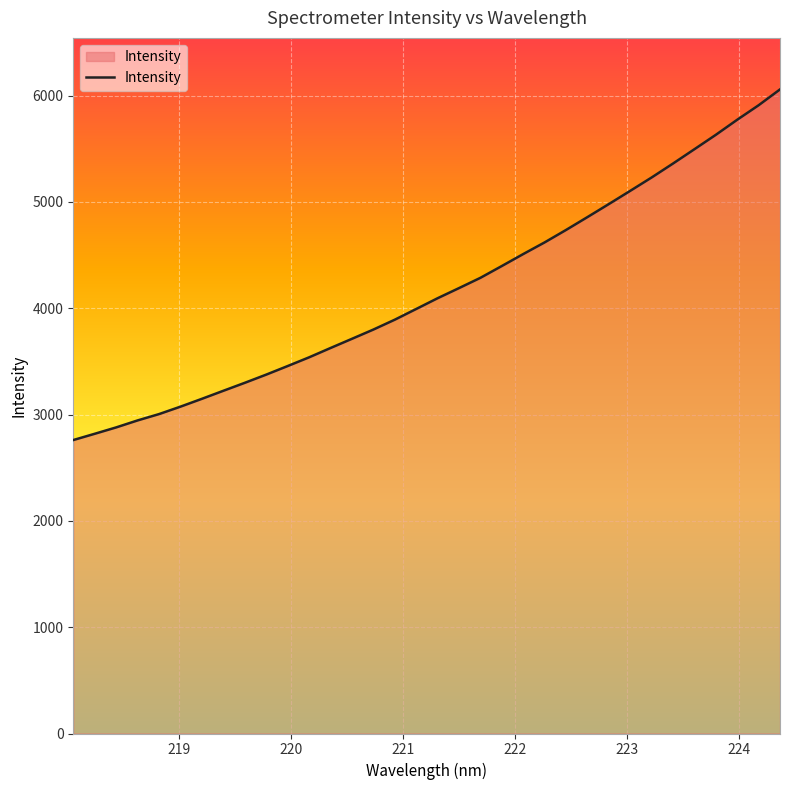

What is the difference between the maximum and minimum values?

3298.1